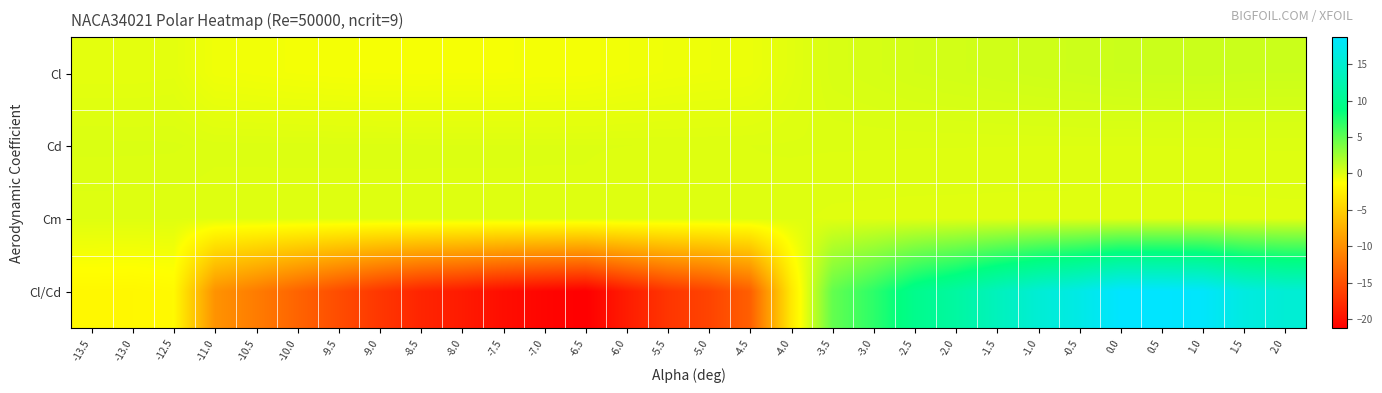

Rank the series at -1.5 from highest to lowest value.

Cl/Cd, Cl, Cd, Cm